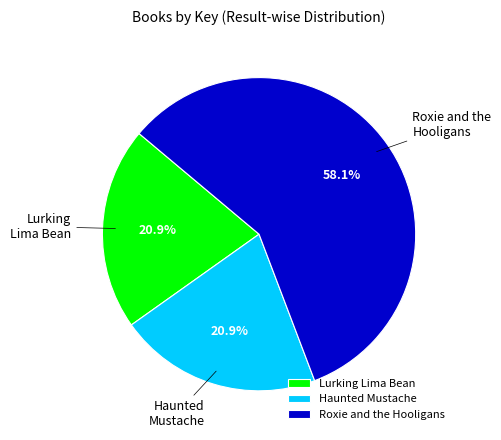

What percentage do Haunted Mustache and Roxie and the Hooligans together represent?

79.1%